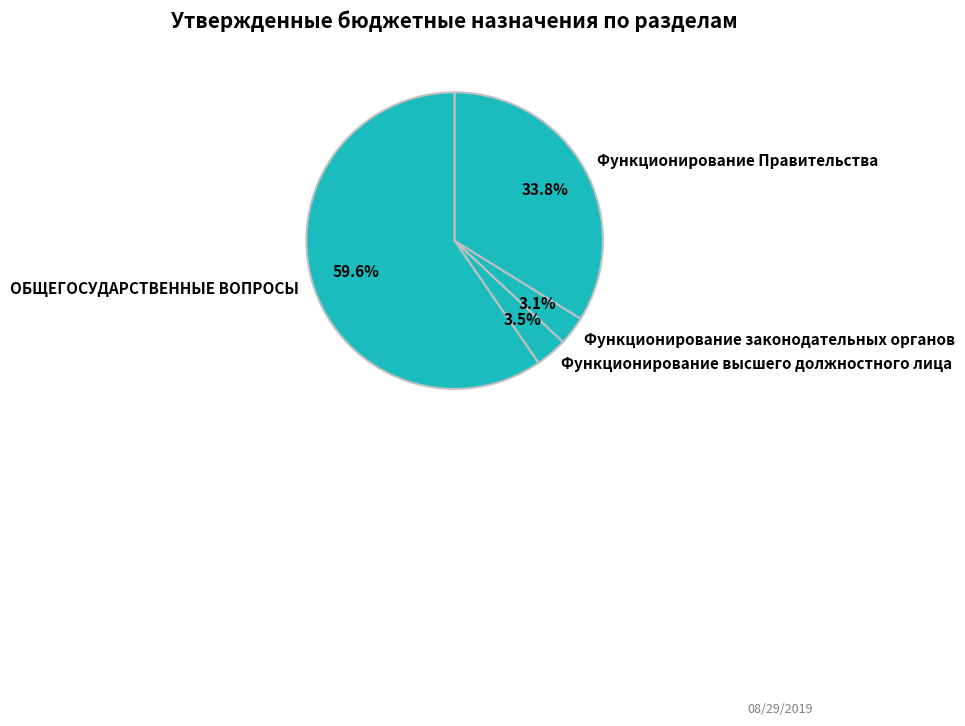

Count the number of slices in the pie.

4